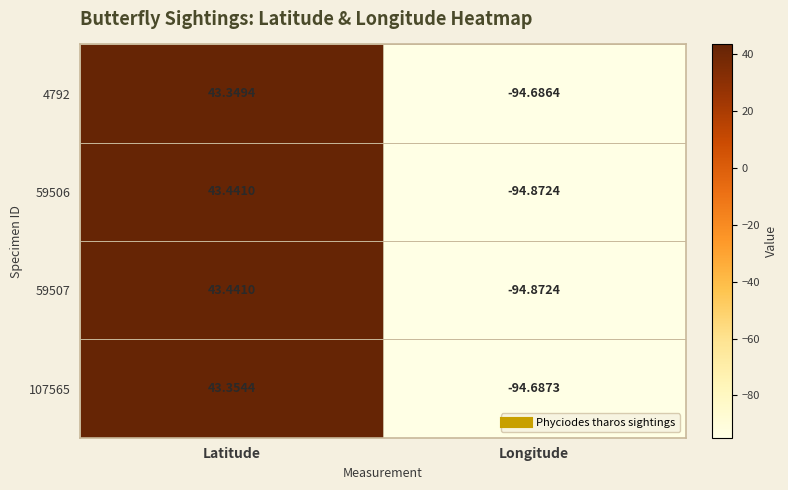

Is the value of 59506 at Longitude greater than the value of 4792 at Longitude?

No